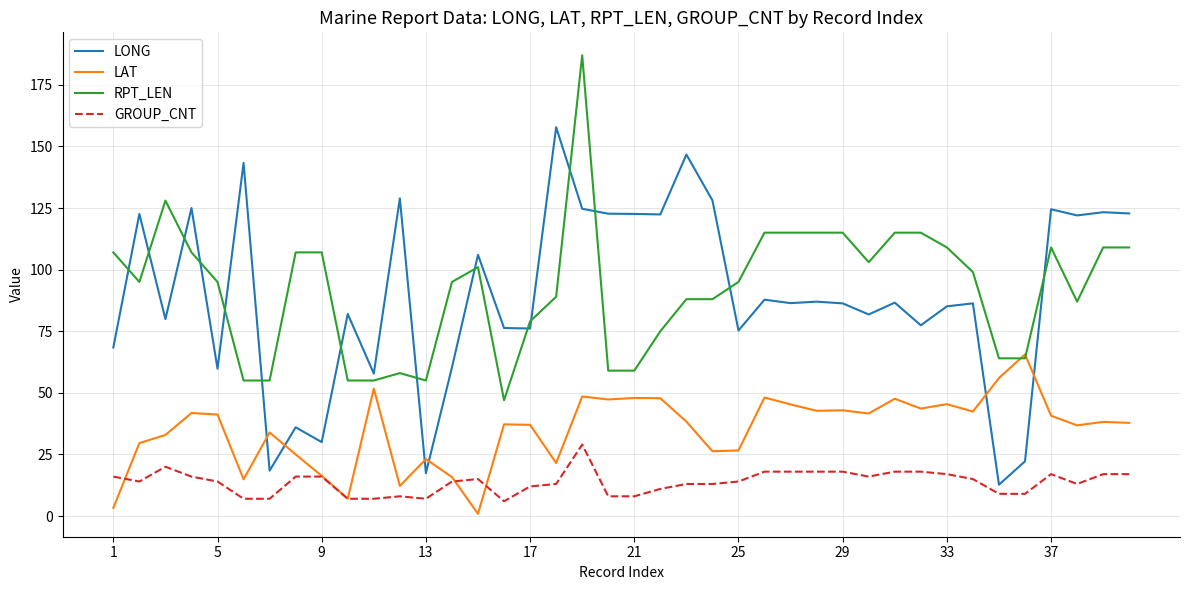

After their last crossing, which series has the higher values: LONG or LAT?

LONG